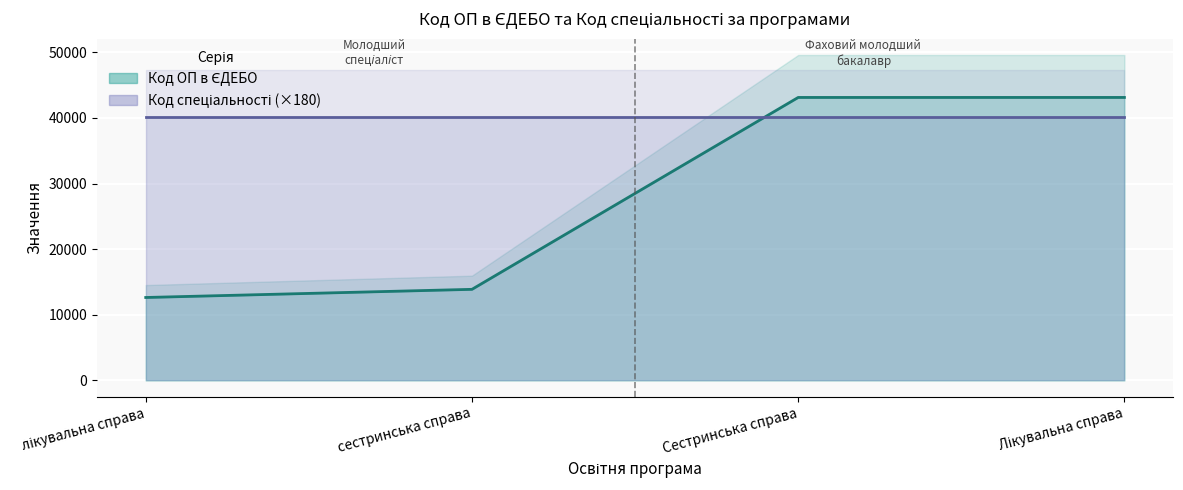

What is the approximate value at Сестринська справа, to the nearest 100?

43100